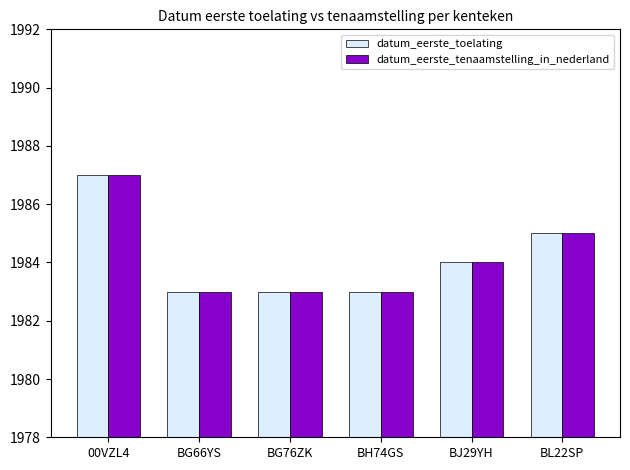

What is the greatest value displayed?

1987